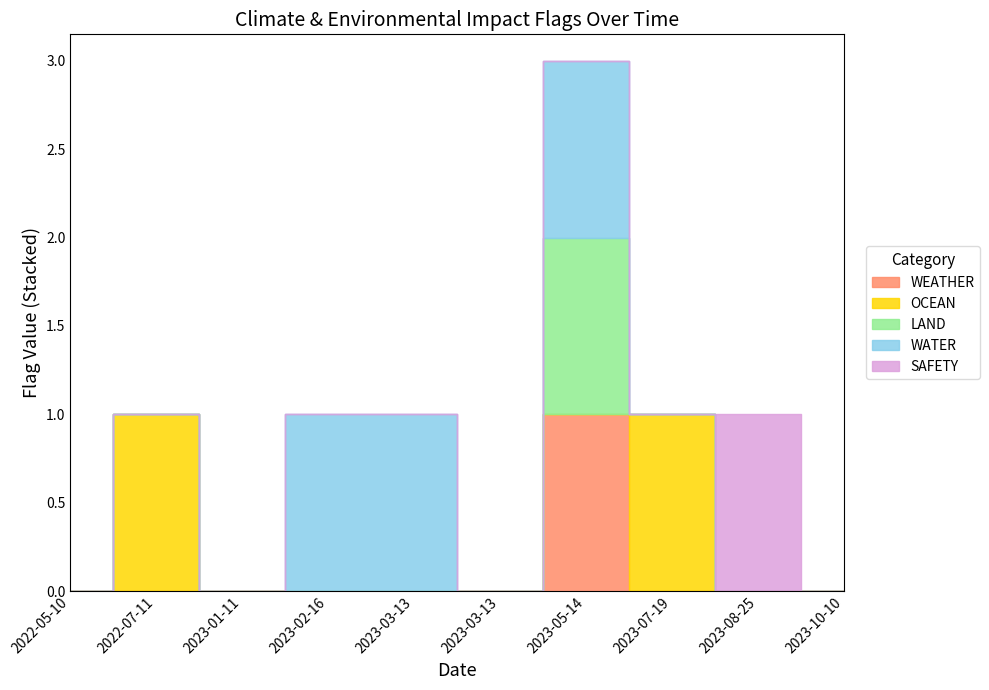

What is the difference between the maximum and minimum values in the SAFETY series?

1